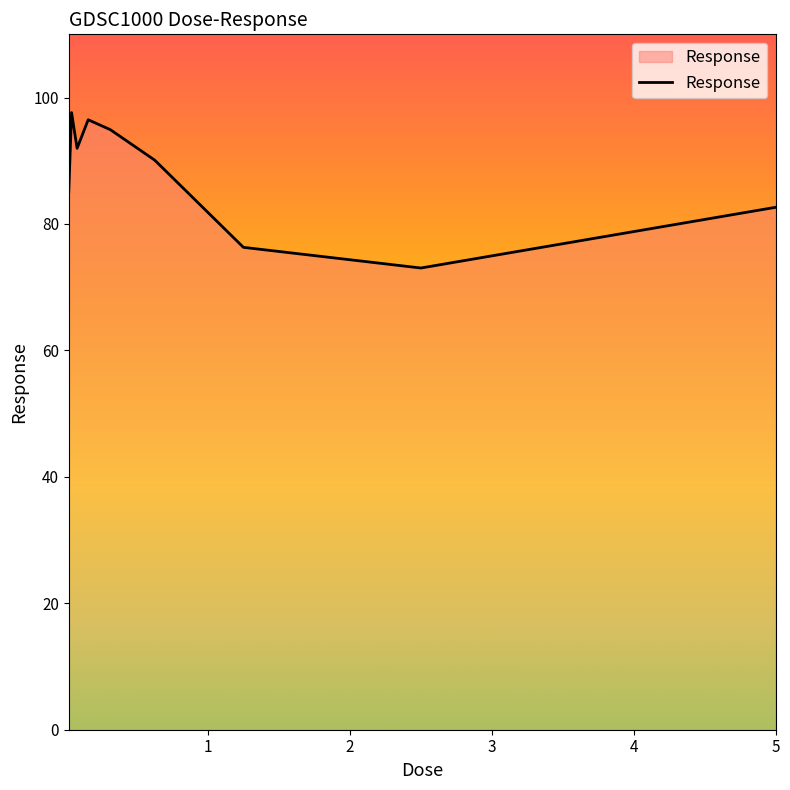

What is the difference between the maximum and minimum values?

24.6